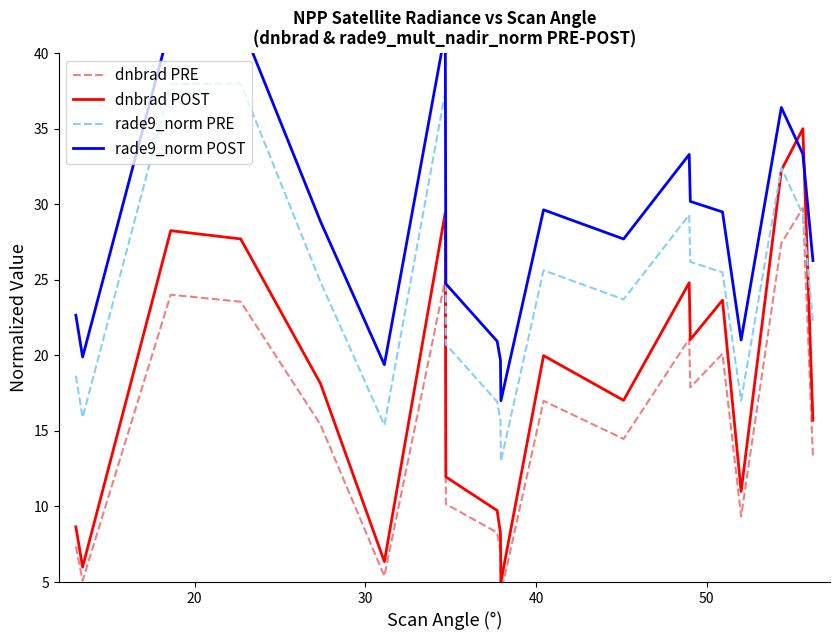

How many series are shown in this chart?

4